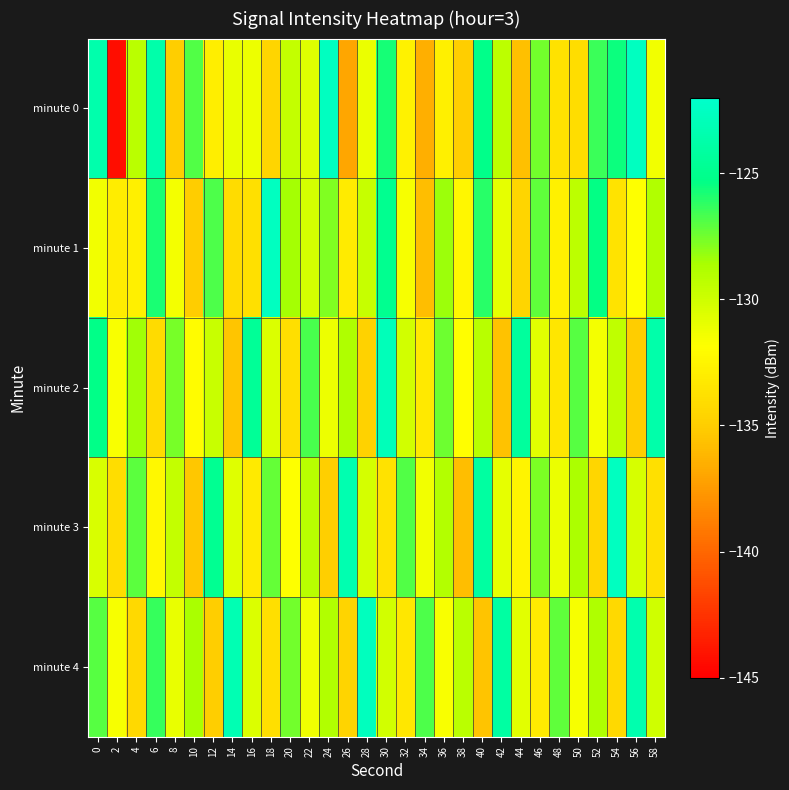

Which label corresponds to the largest value in the chart?

18